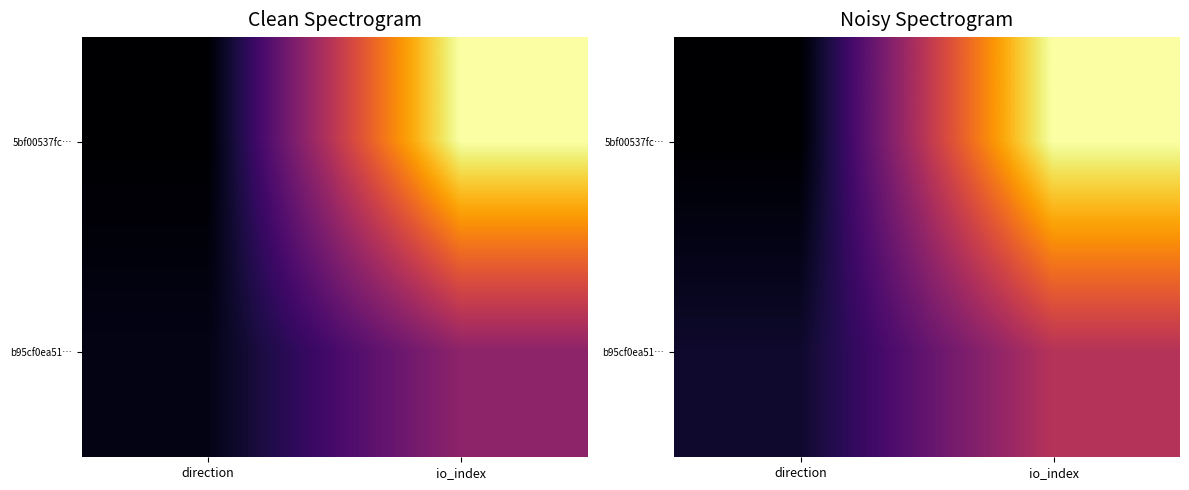

At how many categories does at least one series exceed 0?

2